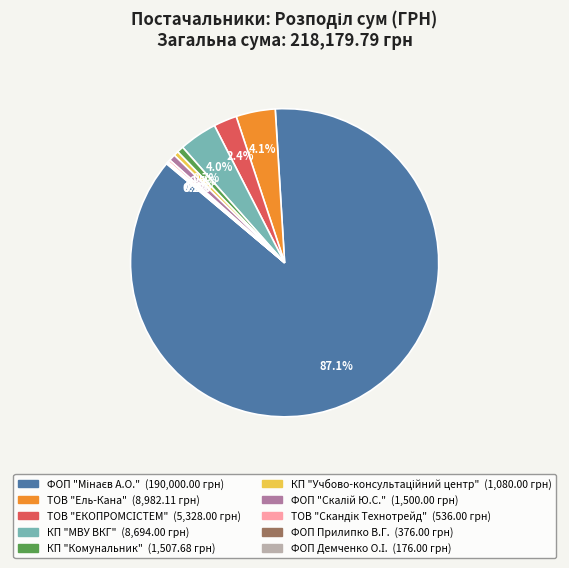

Does КП "Комунальник" represent more than half of the total?

No